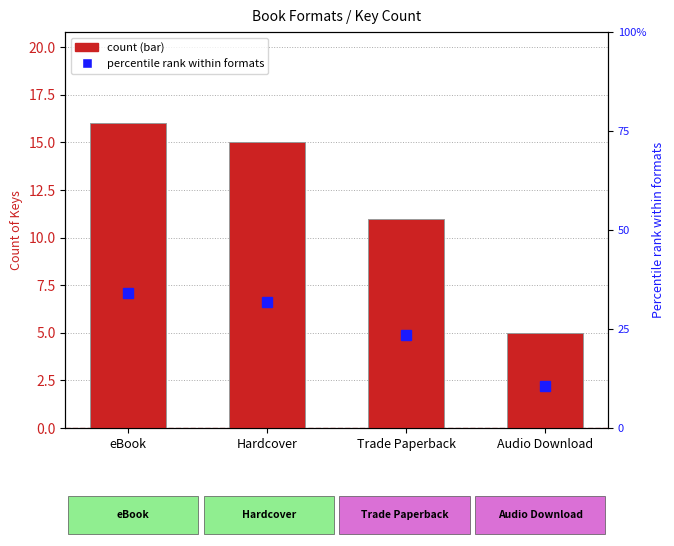

Which series has the largest range (max minus min)?

percentile rank